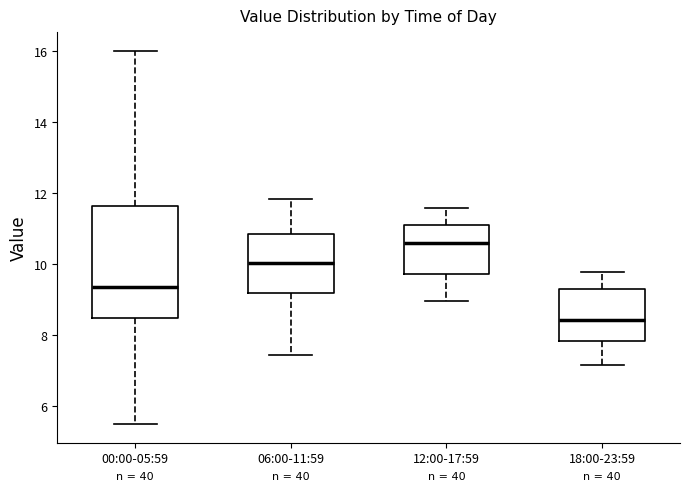

Which box is the tallest, from its lower edge to its upper edge?

00:00-05:59